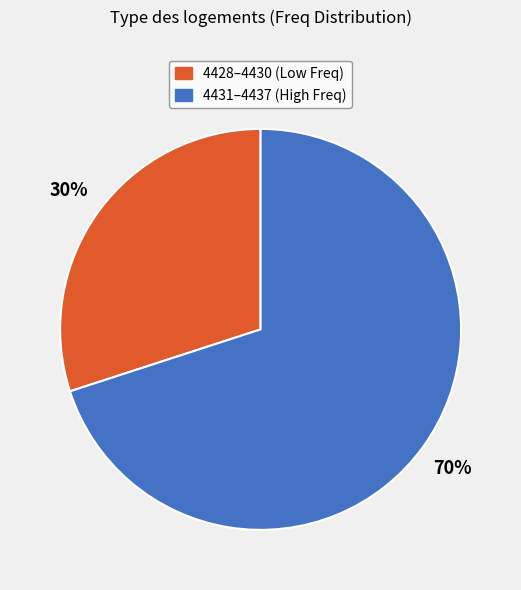

Is there a majority slice in this chart?

Yes